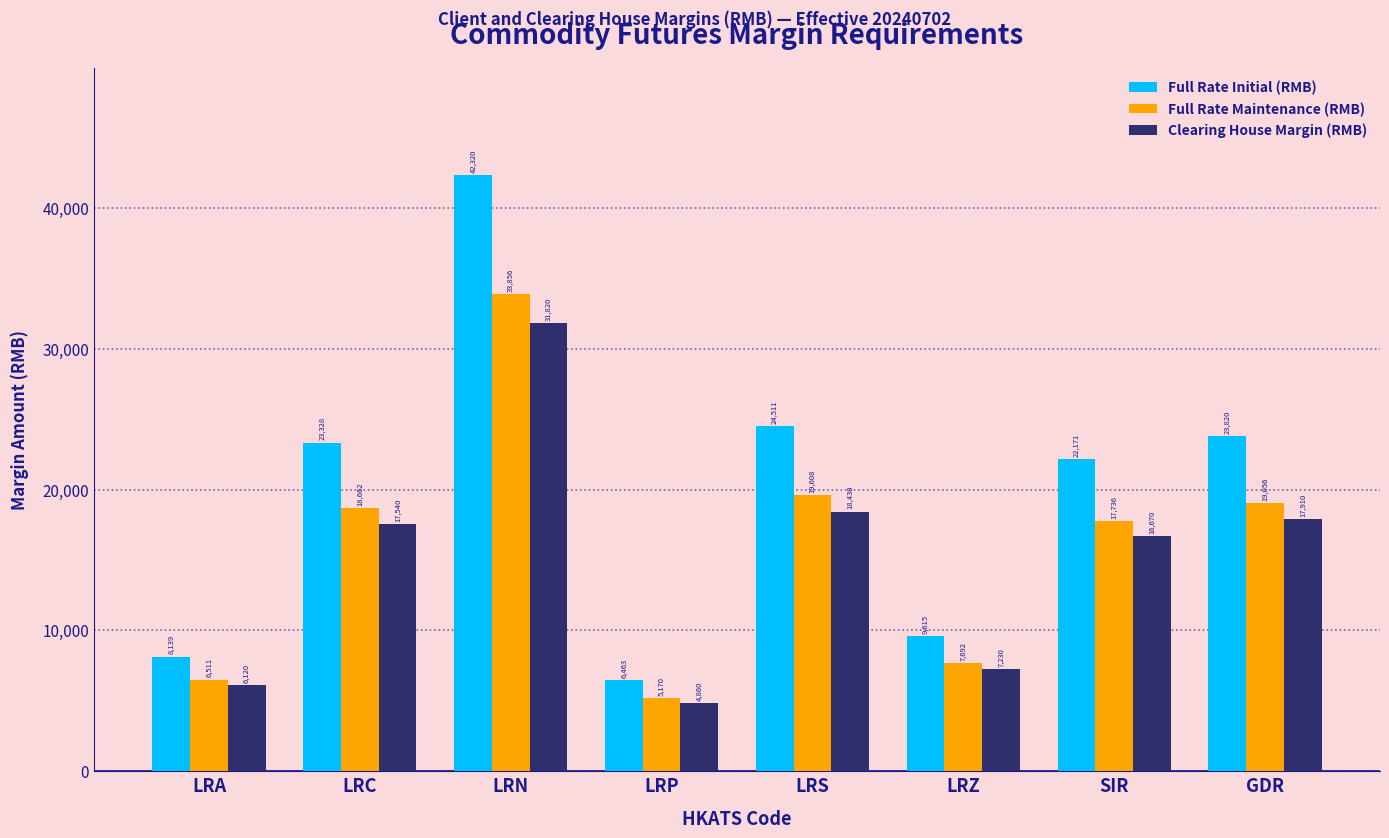

Reading left to right, list all the values displayed in this chart.

Full Rate Initial (RMB): LRA=8139	LRC=23328	LRN=42320	LRP=6463	LRS=24511	LRZ=9615	SIR=22171	GDR=23820
Full Rate Maintenance (RMB): LRA=6511	LRC=18662	LRN=33856	LRP=5170	LRS=19608	LRZ=7692	SIR=17736	GDR=19056
Clearing House Margin (RMB): LRA=6120	LRC=17540	LRN=31820	LRP=4860	LRS=18430	LRZ=7230	SIR=16670	GDR=17910